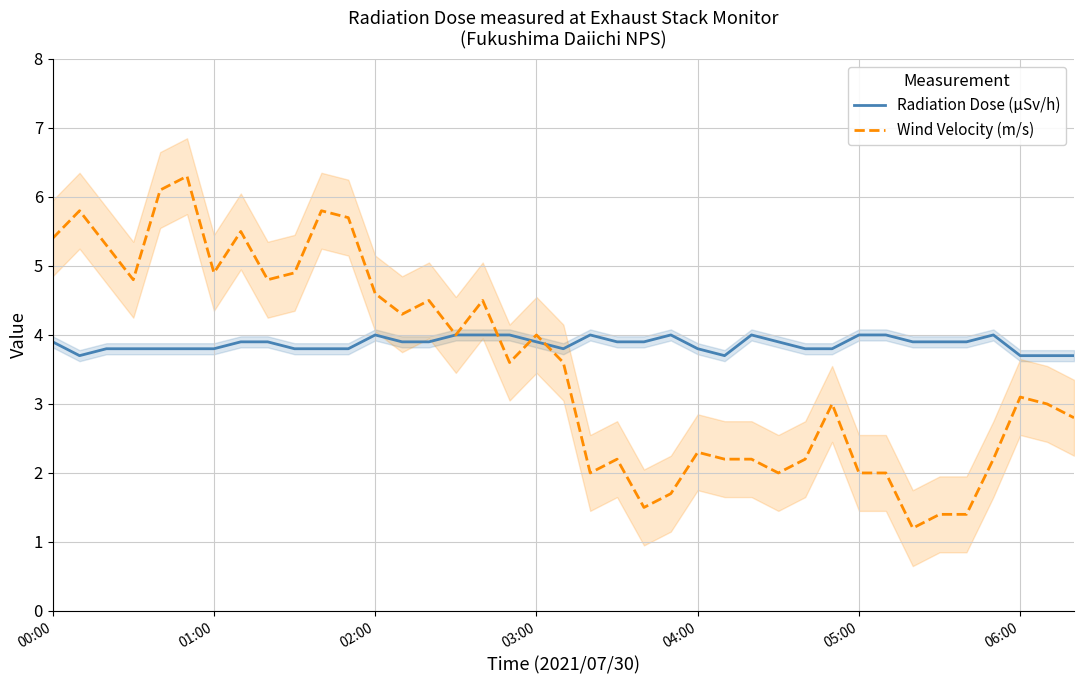

Rank the series by their average value, from lowest to highest.

Wind Velocity (m/s), Radiation Dose (μSv/h)